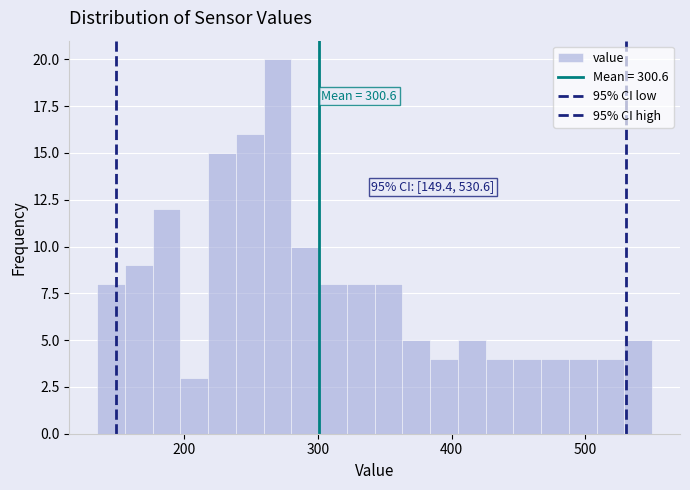

Read against the x-axis, roughly where is the centre of the tallest bar?

270